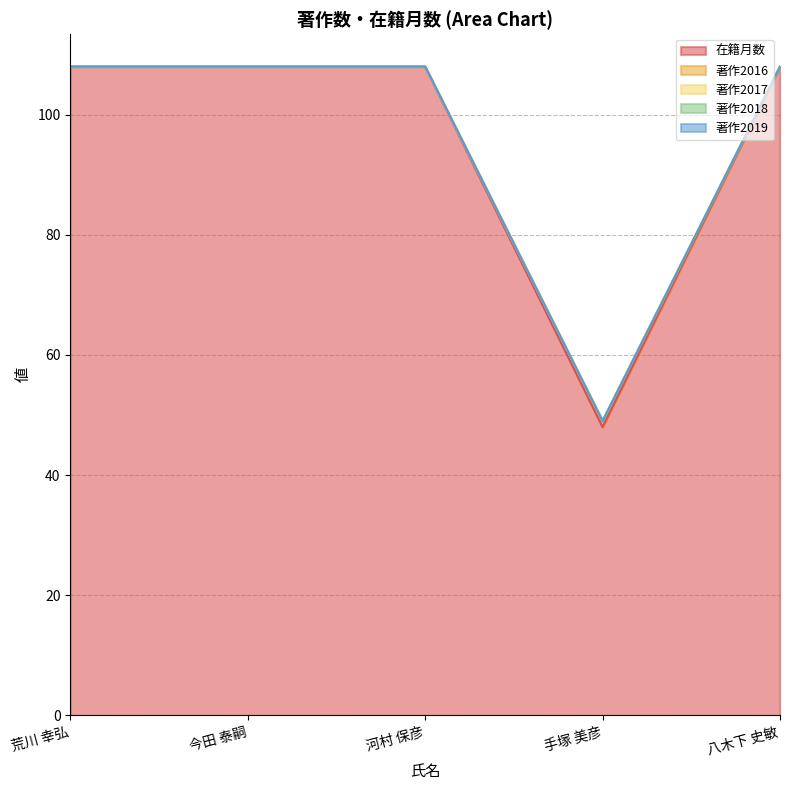

At how many categories does at least one series exceed 55?

4